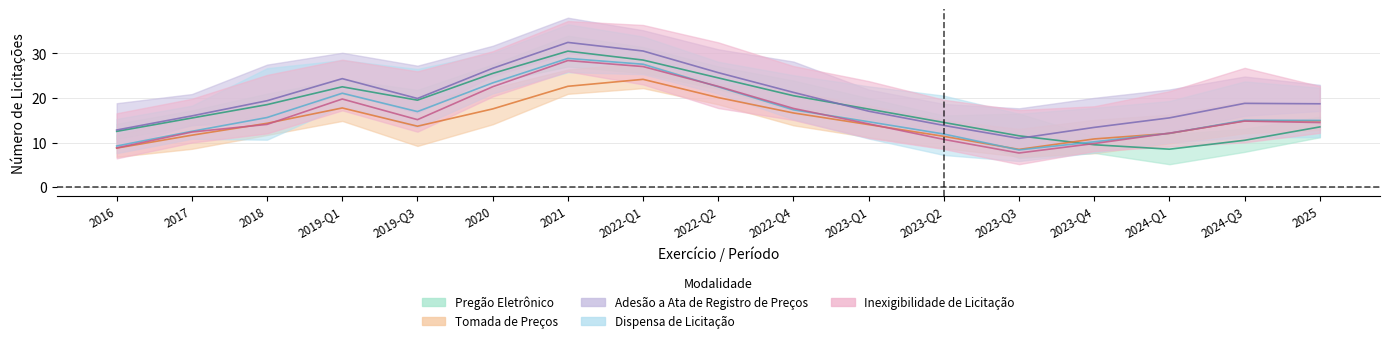

How many values in the Adesão a Ata de Registro de Preços series are below 18?

7